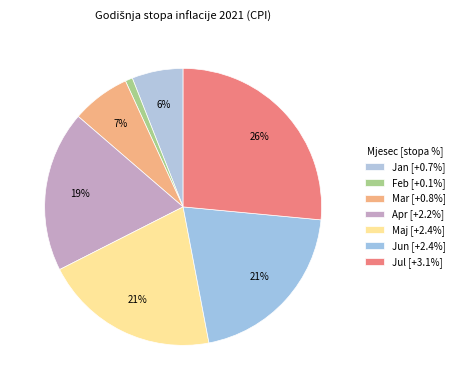

To the nearest percent, what is the combined percentage of Jun and Jan?

26%